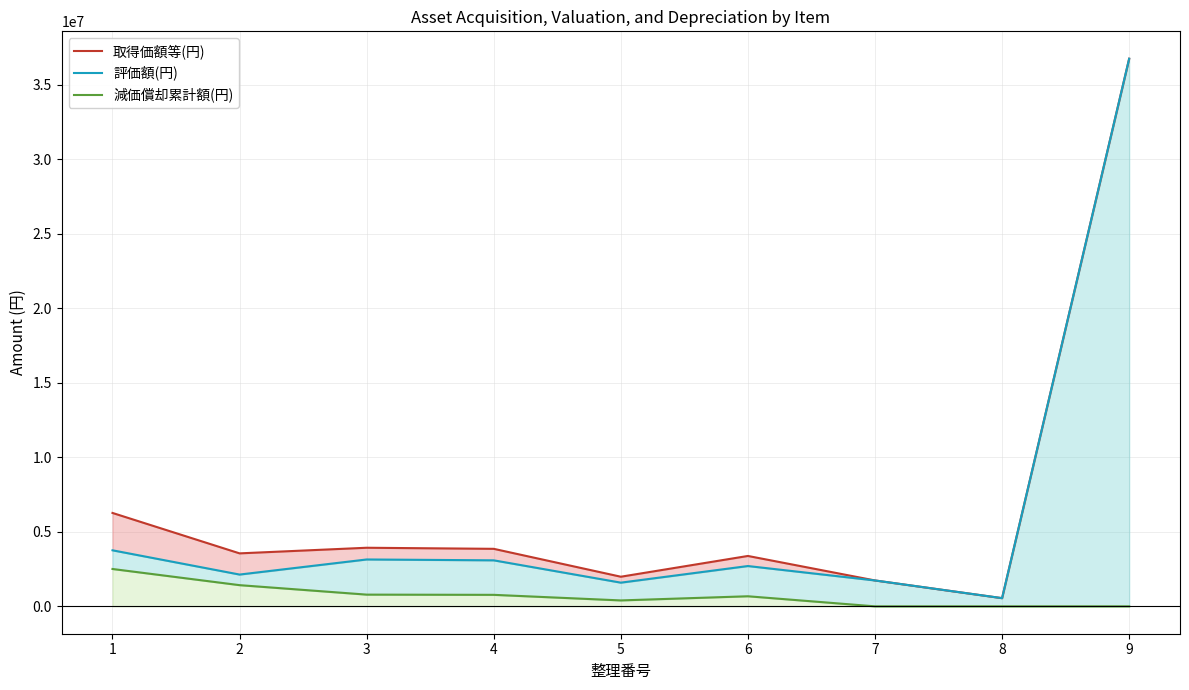

How many lines are shown in the chart?

3